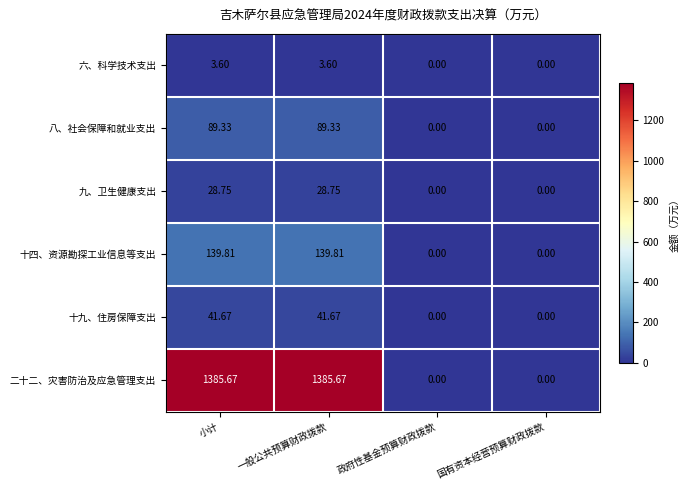

What is the greatest value displayed?

1385.7